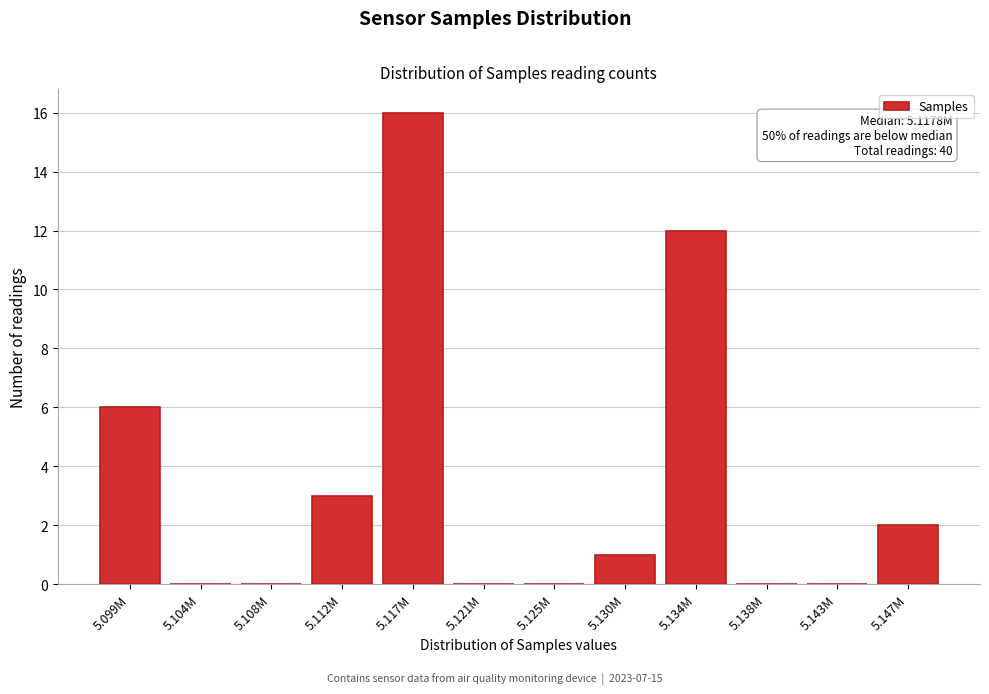

Reading left to right, what are all the values shown in this chart?

5.099M=6	5.104M=0	5.108M=0	5.112M=3	5.117M=16	5.121M=0	5.125M=0	5.130M=1	5.134M=12	5.138M=0	5.143M=0	5.147M=2